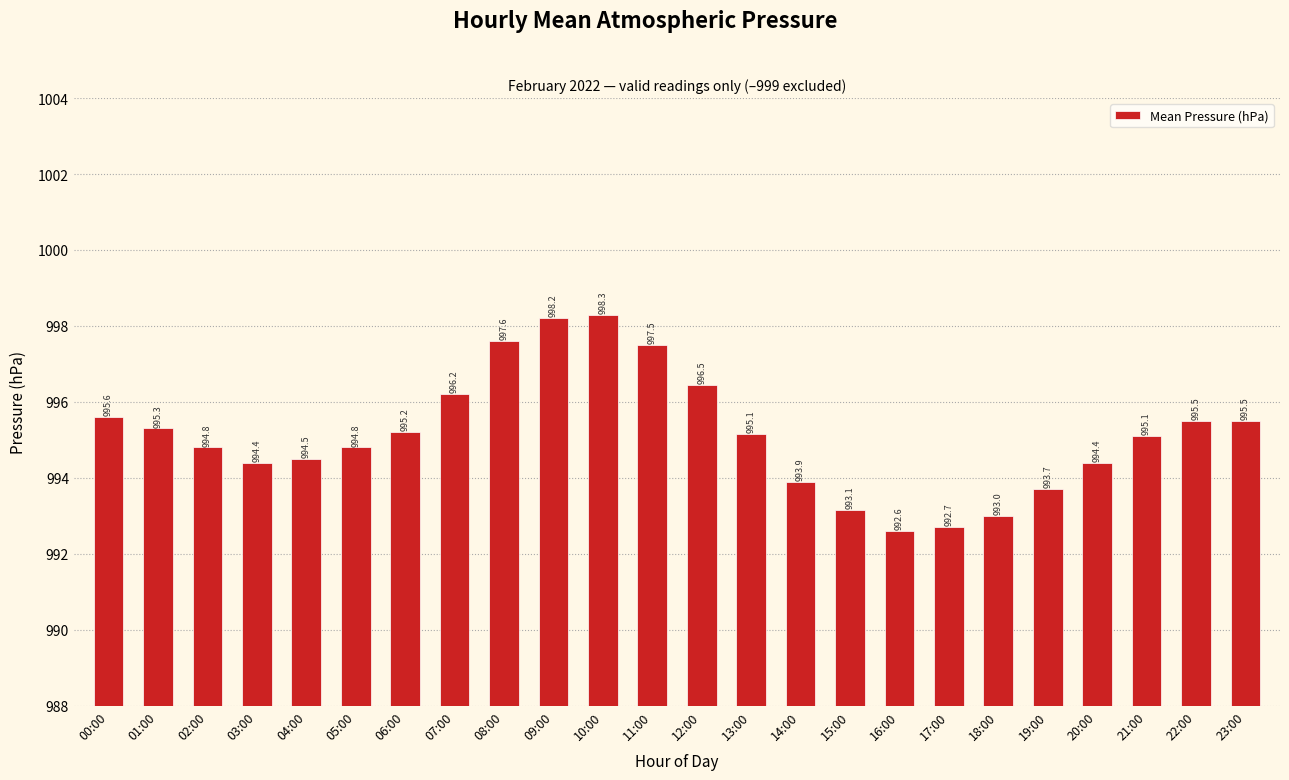

The chart shows a value of 7.5 at 22:00. True or false?

True